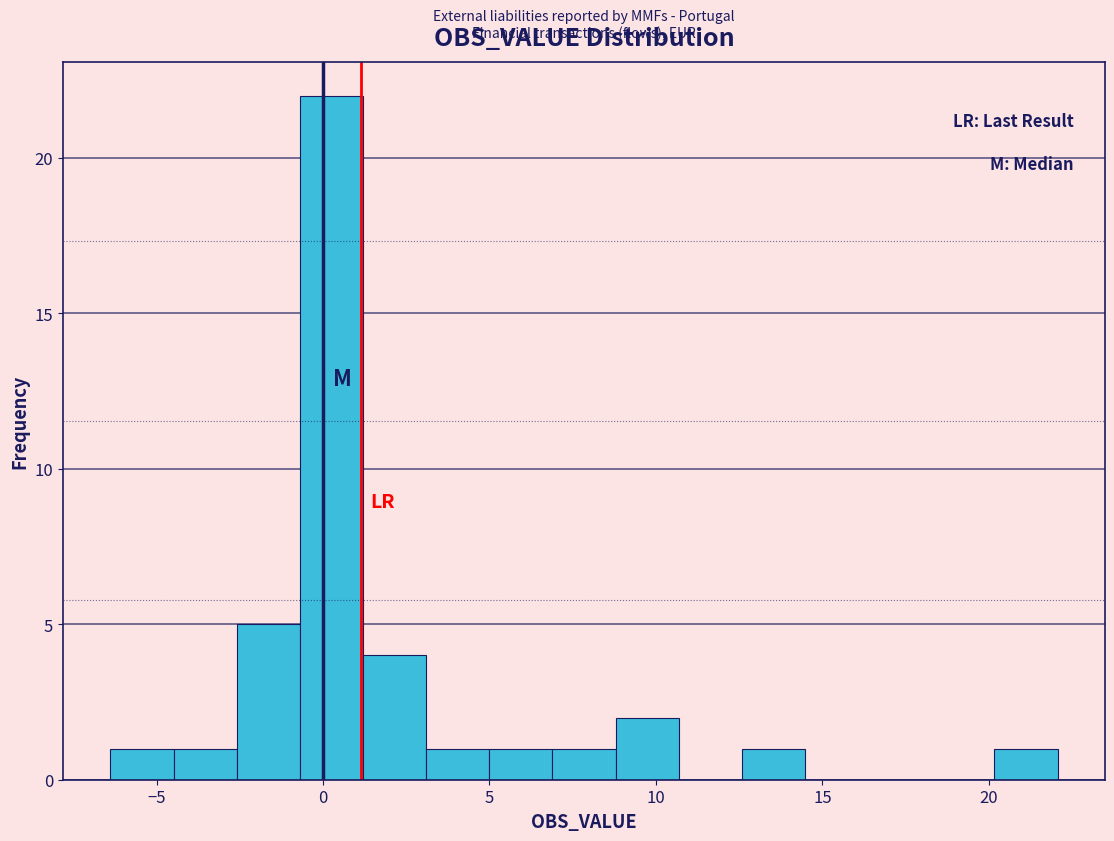

Around what value on the x-axis is the tallest bar? Give the approximate position of its centre, as read against the axis.

0.5